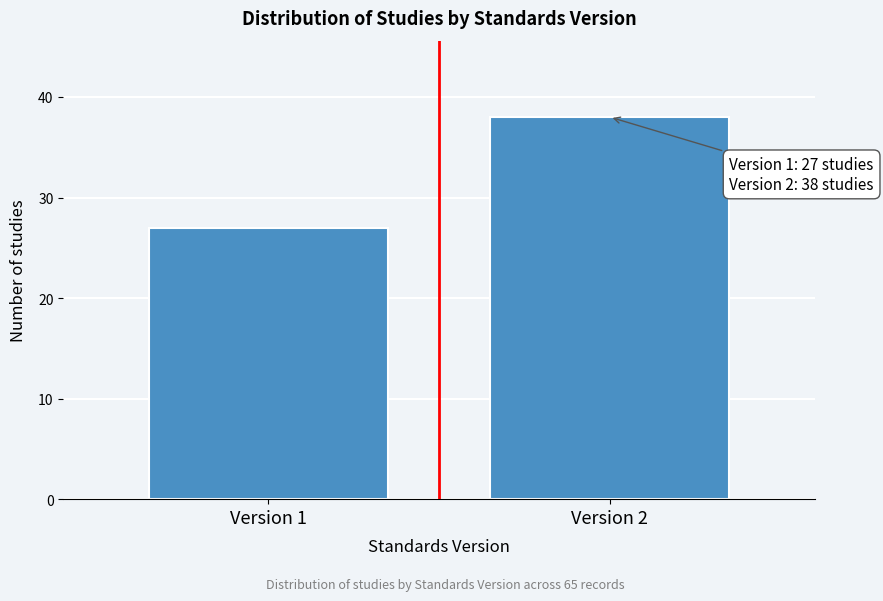

Reading left to right, transcribe all the data shown in this chart.

27	38